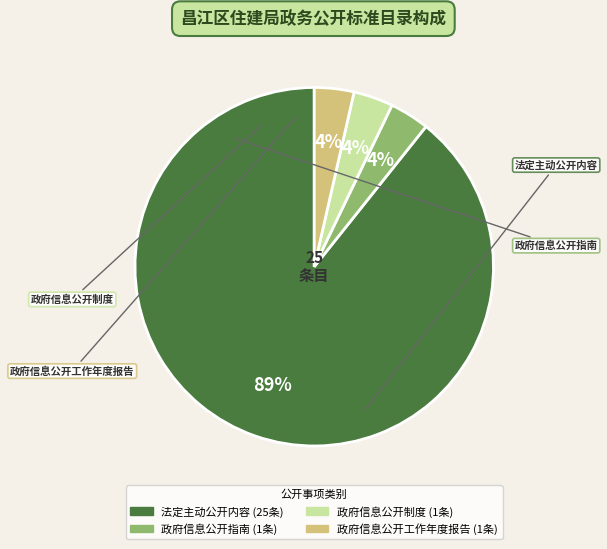

Which category has the biggest portion of the pie?

法定主动公开内容